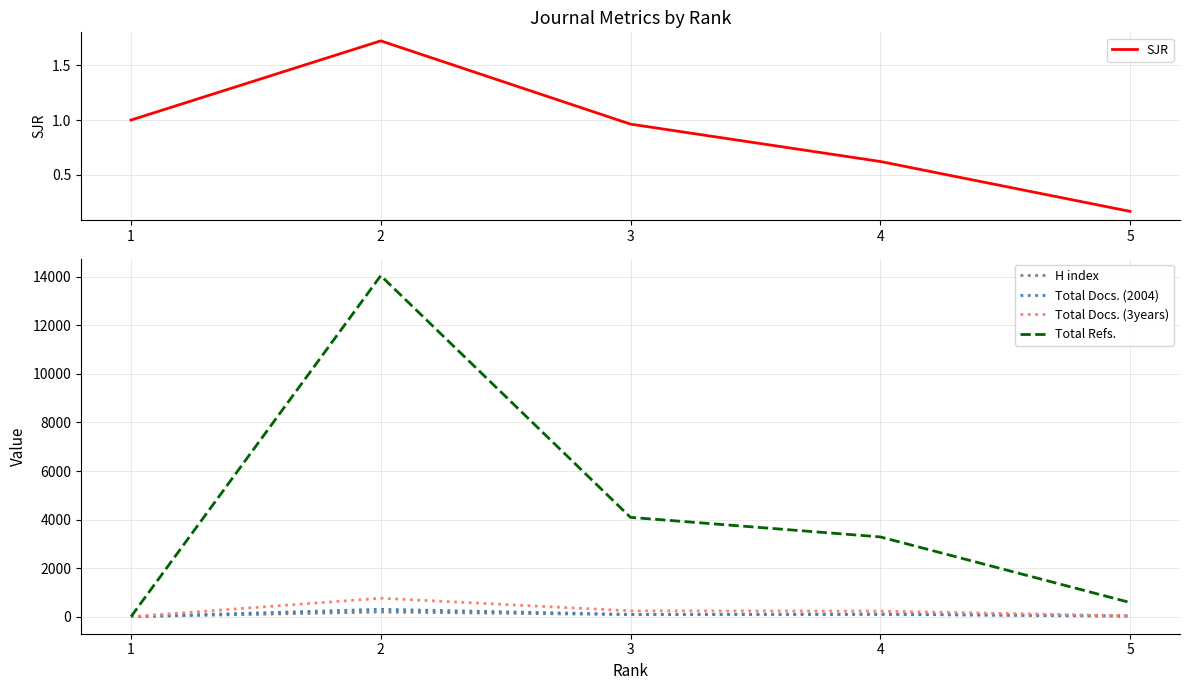

At which label does Total Refs. reach its minimum?

1